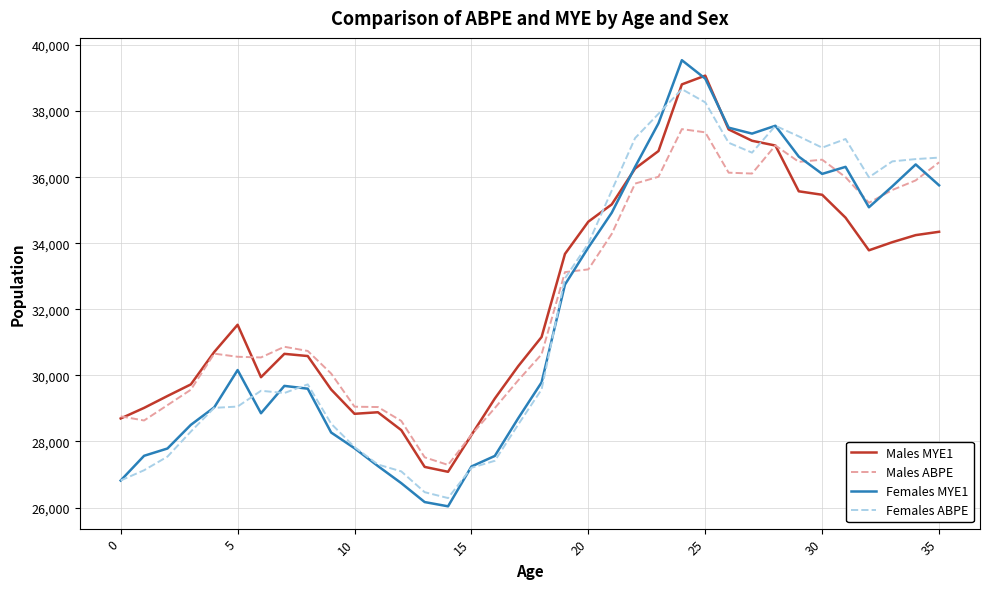

Which series has the widest spread of values?

Females MYE1